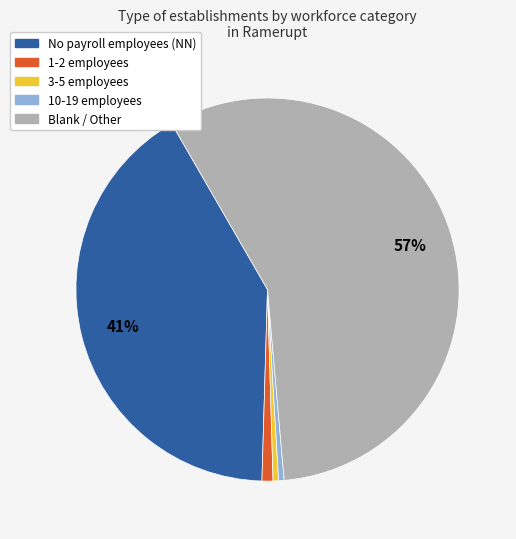

Does any single category account for the majority?

Yes